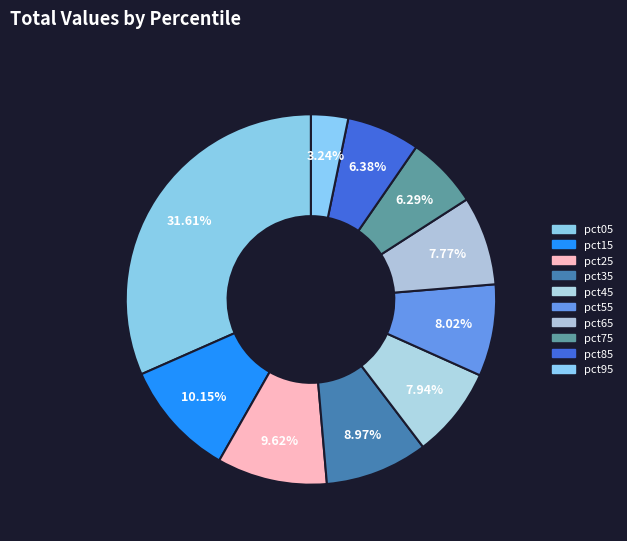

To the nearest percent, what percentage of the pie is pct55?

8%